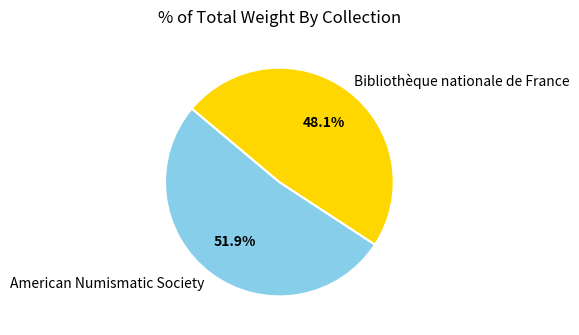

How many segments does this pie chart have?

2